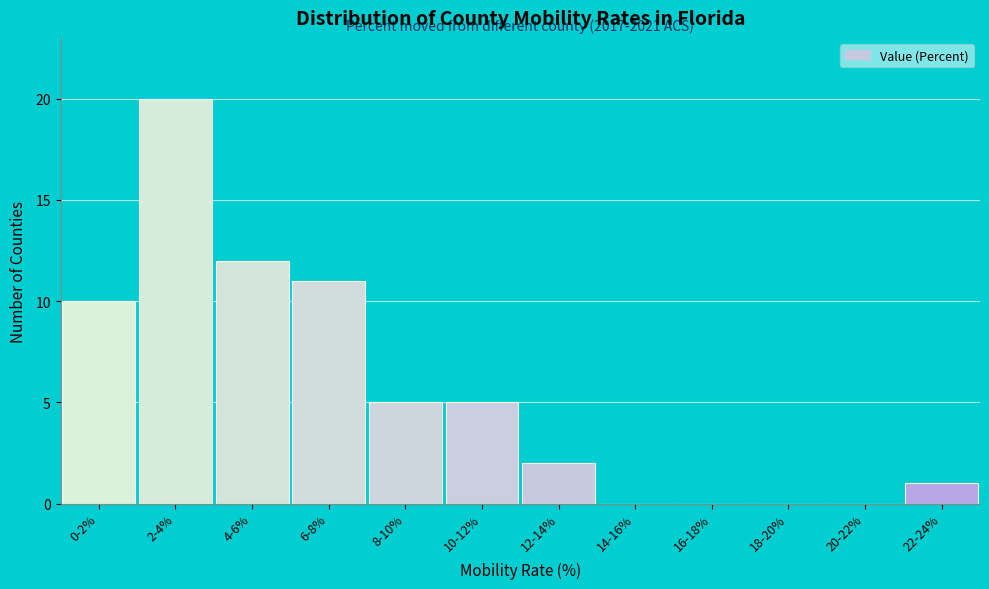

Reading left to right, what are all the values shown in this chart?

0-2%=10	2-4%=20	4-6%=12	6-8%=11	8-10%=5	10-12%=5	12-14%=2	14-16%=0	16-18%=0	18-20%=0	20-22%=0	22-24%=1